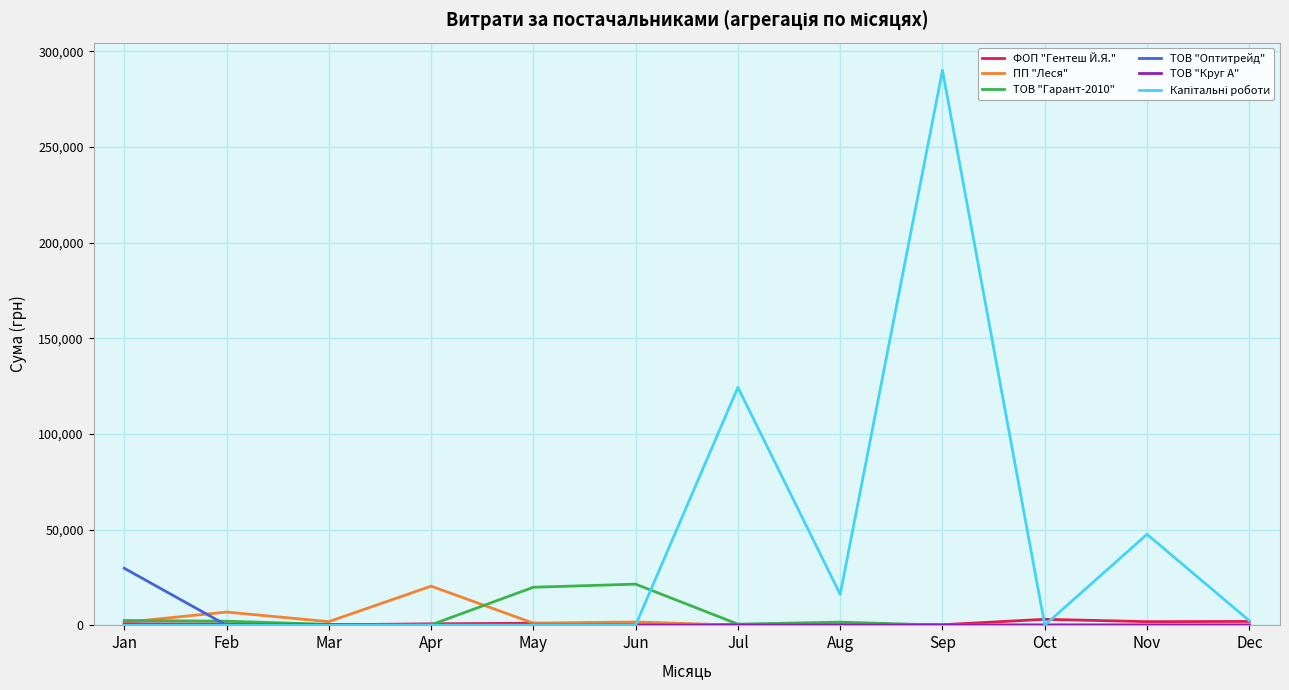

What is the greatest value displayed?

290101.4